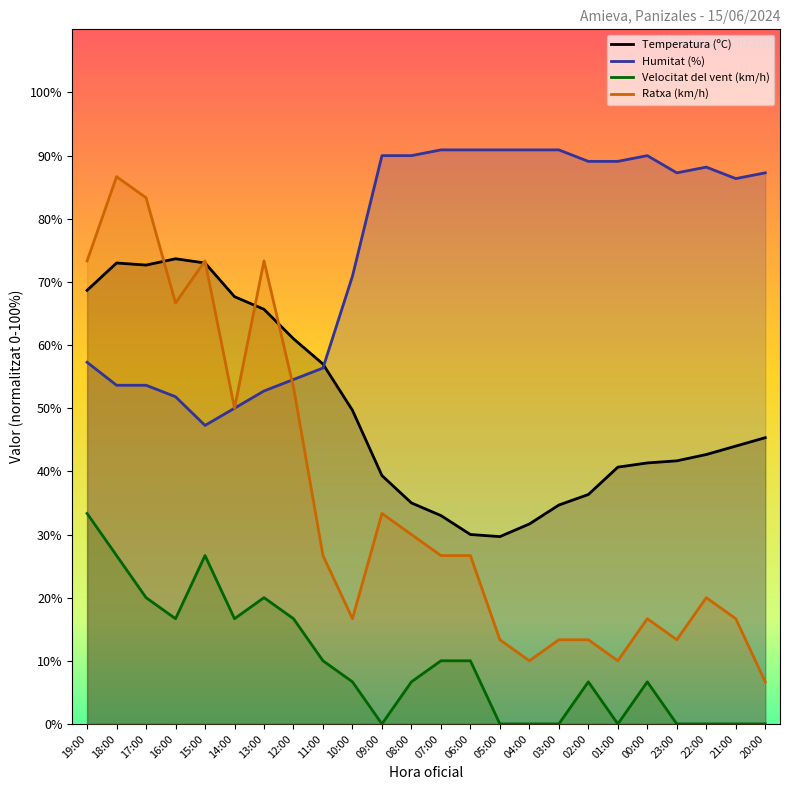

List the labels in order of Humitat (%) value, largest first.

07:00, 06:00, 05:00, 04:00, 03:00, 09:00, 08:00, 00:00, 02:00, 01:00, 22:00, 23:00, 20:00, 21:00, 10:00, 19:00, 11:00, 12:00, 18:00, 17:00, 13:00, 16:00, 14:00, 15:00